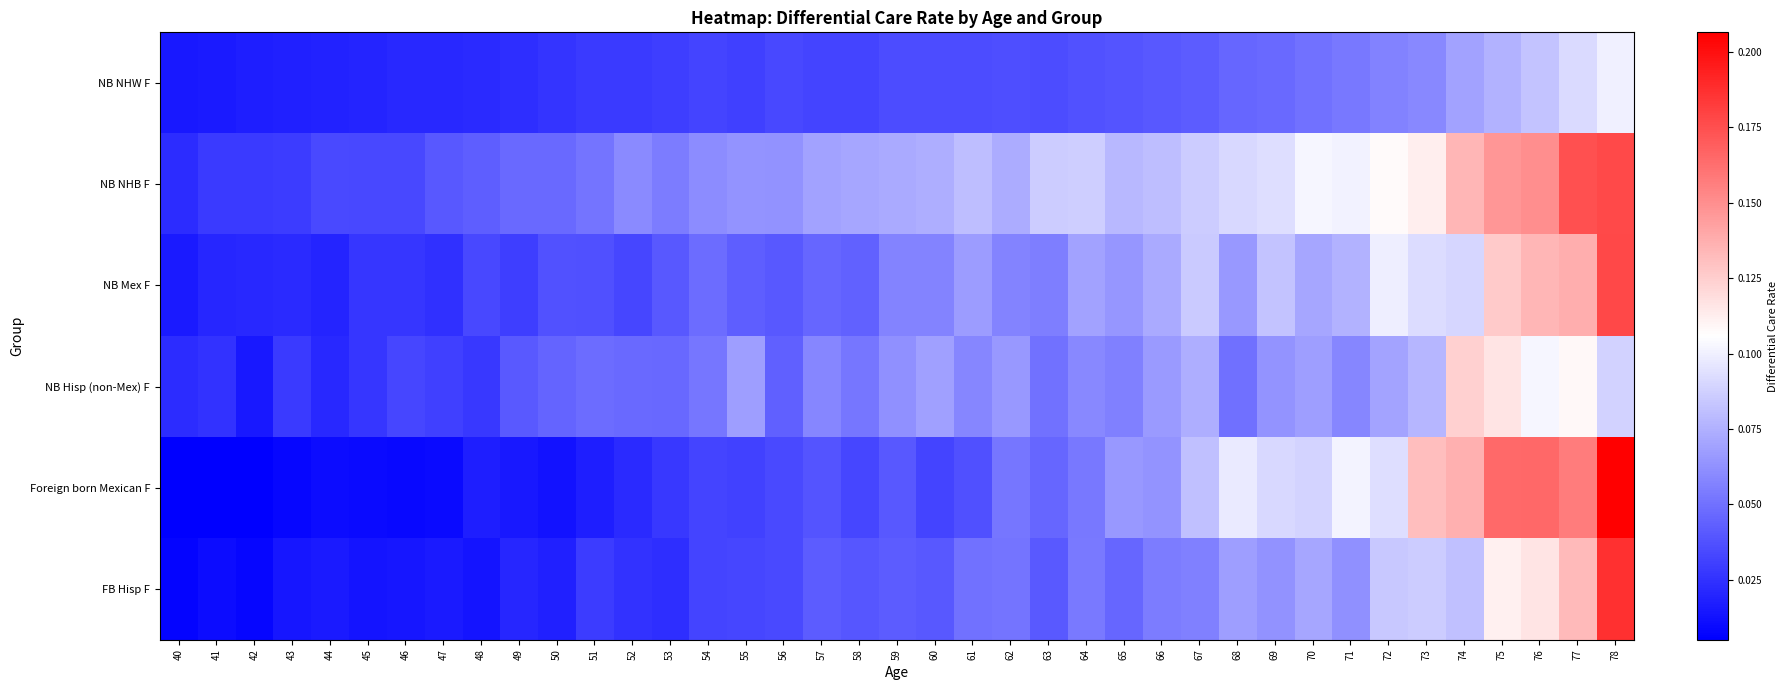

How many series are shown in this chart?

6